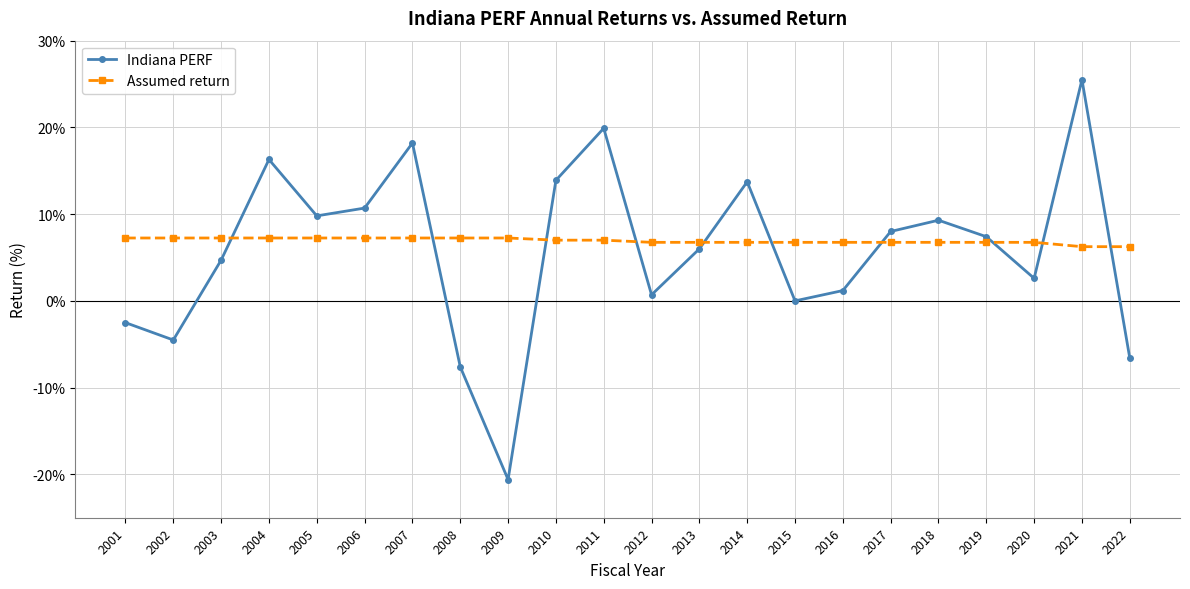

Where do Assumed return and Indiana PERF first cross each other?

2003 and 2004